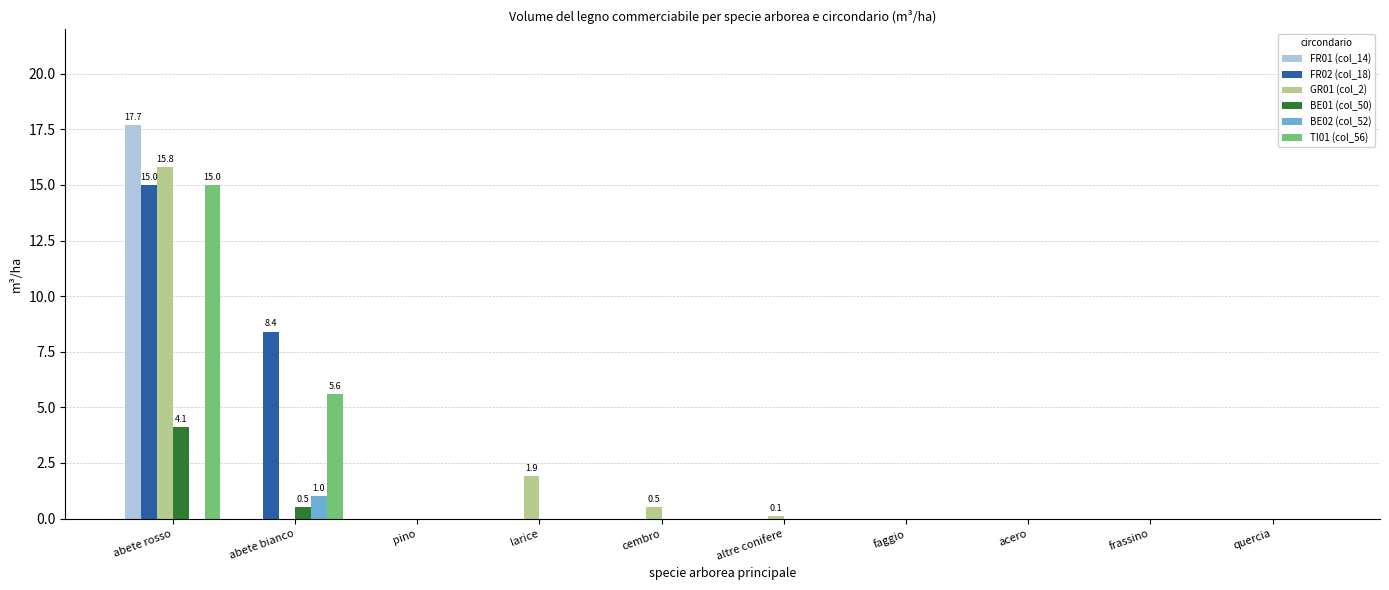

At which category is the sum across all series the highest?

abete rosso